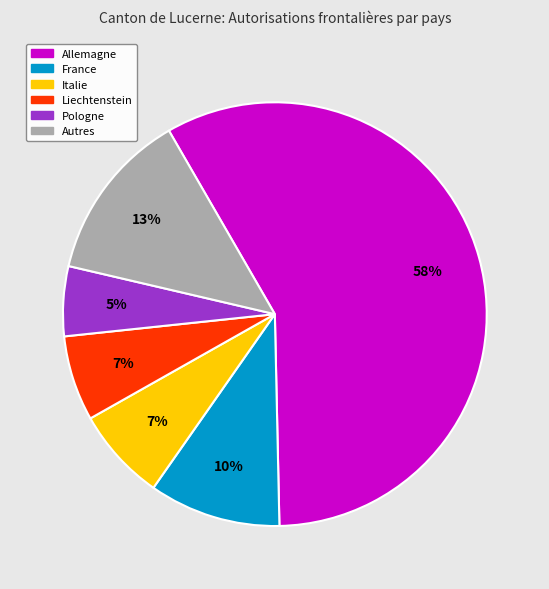

Is there any slice that represents more than half of the pie?

Yes